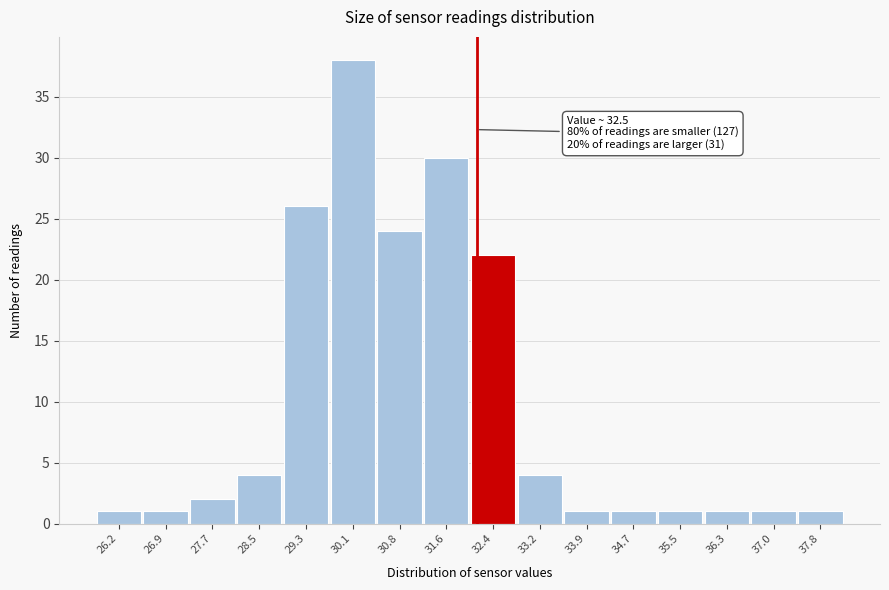

Reading right to left, list all the values displayed in this chart.

37.8=1	37.0=1	36.3=1	35.5=1	34.7=1	33.9=1	33.2=4	32.4=22	31.6=30	30.8=24	30.1=38	29.3=26	28.5=4	27.7=2	26.9=1	26.2=1